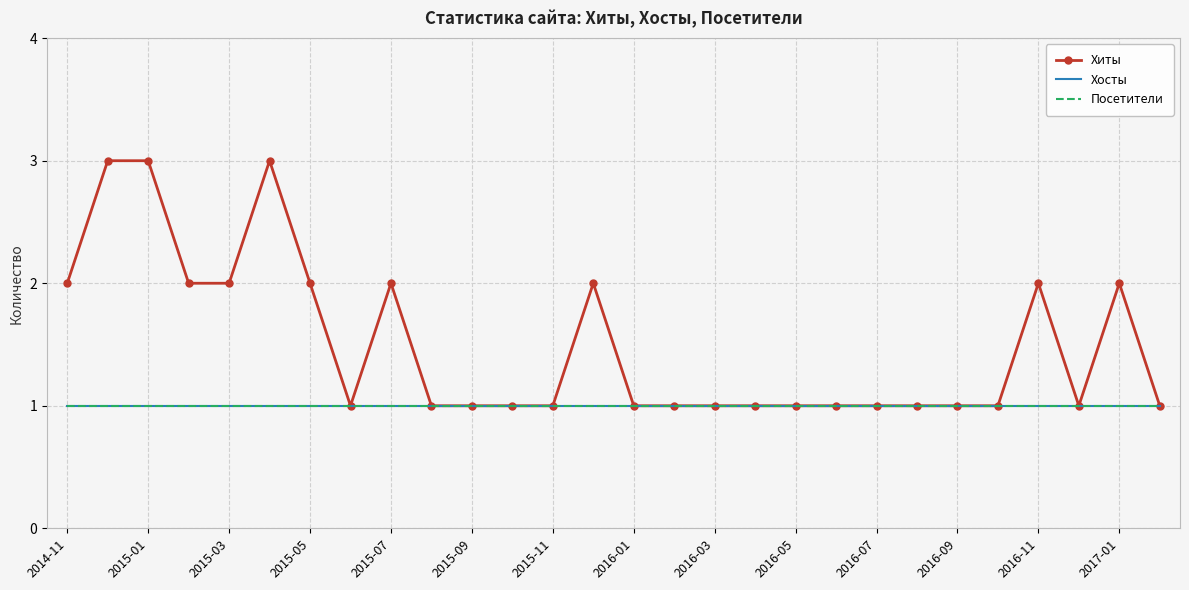

What are all the series names shown in the legend?

Хиты, Хосты, Посетители